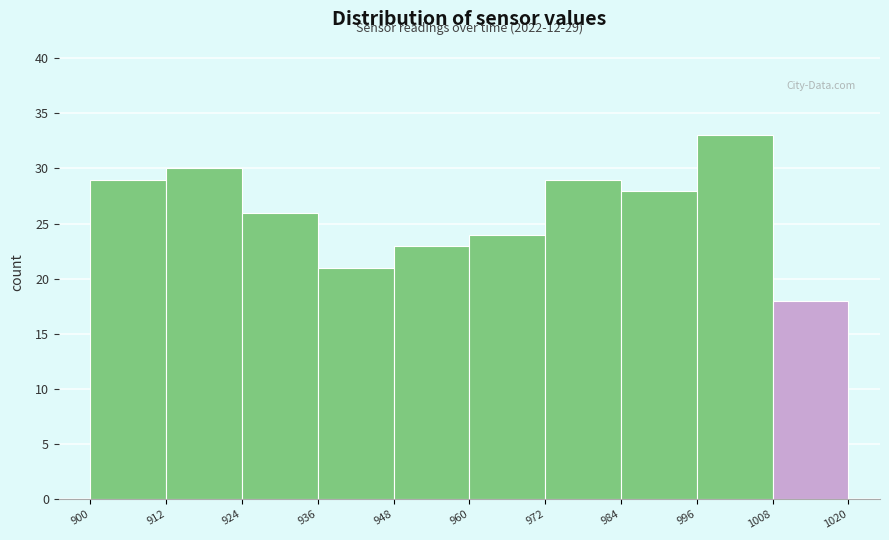

Over which range of the x-axis is the bar tallest?

996 to 1008